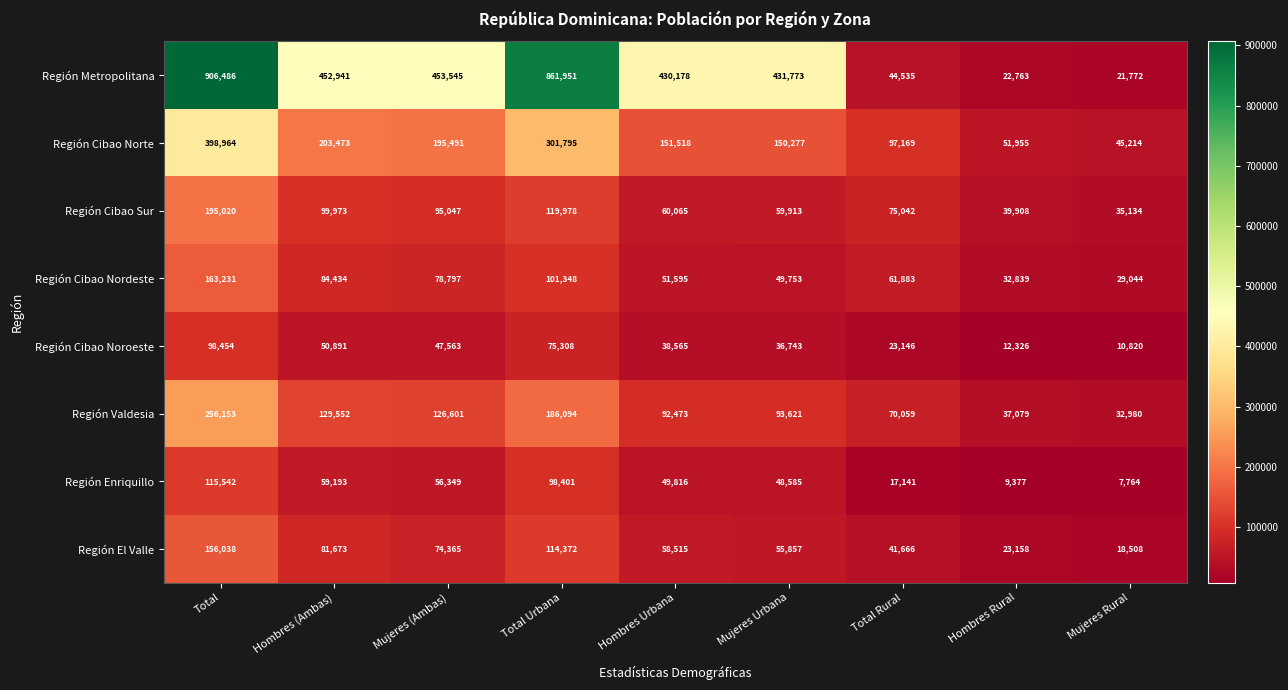

Where does the Región Cibao Sur series first go above 75042?

Total